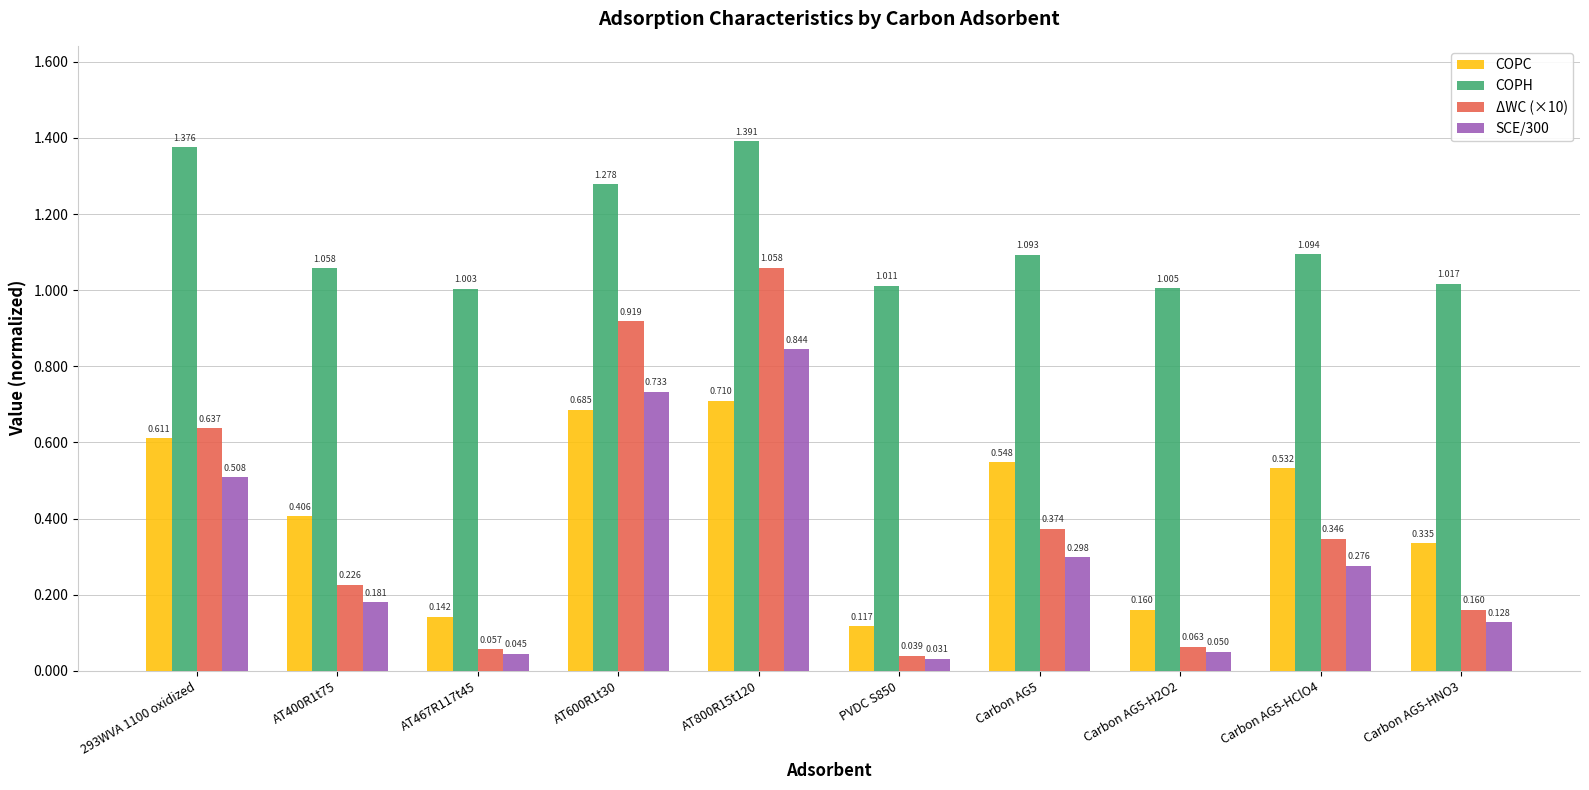

Which series has the largest total across all categories?

COPH